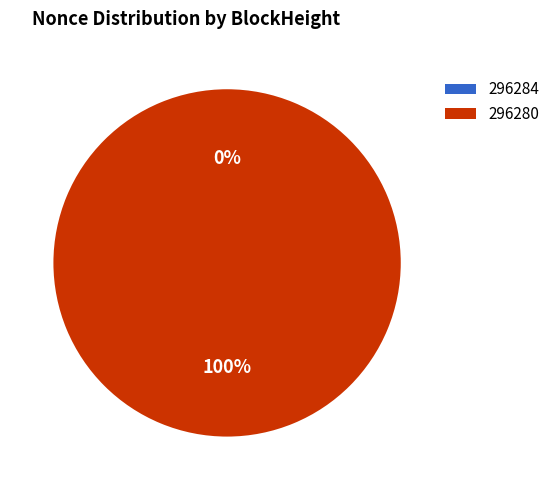

To the nearest percent, what is the average slice percentage?

50%